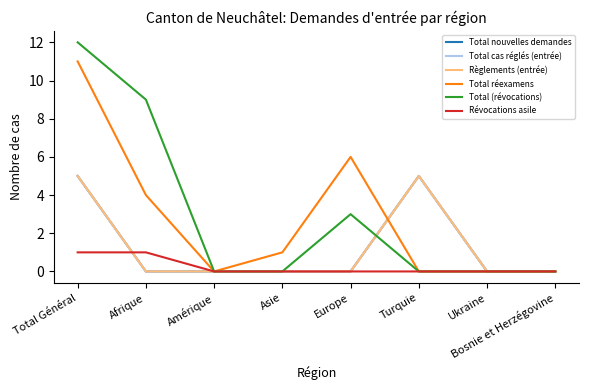

What is the label of the 3rd point from the right?

Turquie